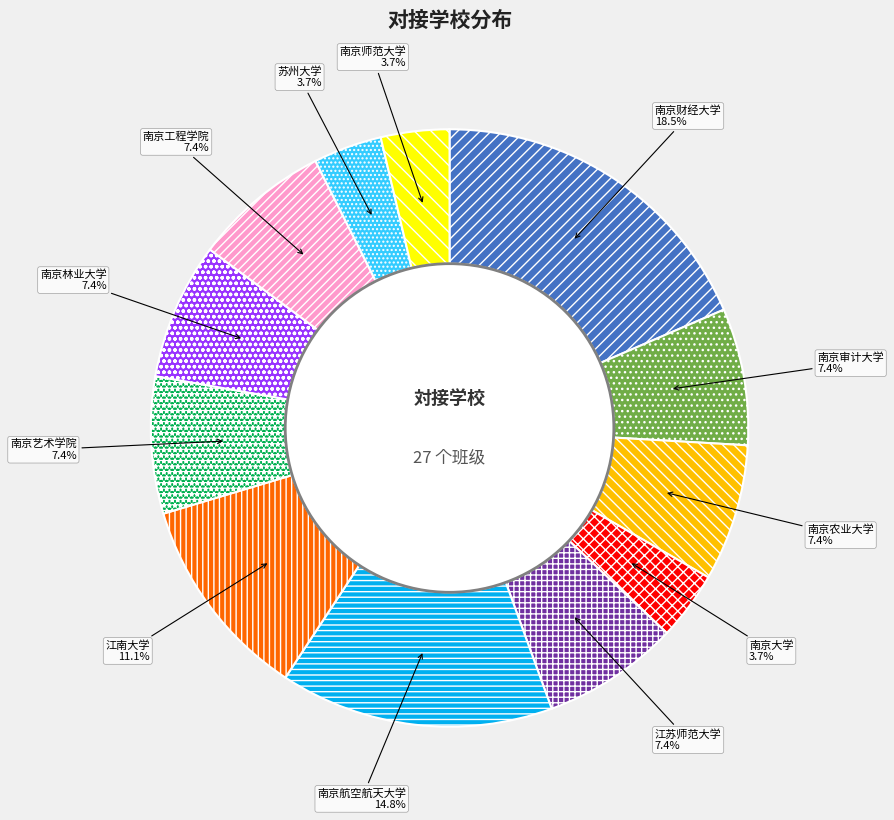

How many slices are in this pie chart?

12